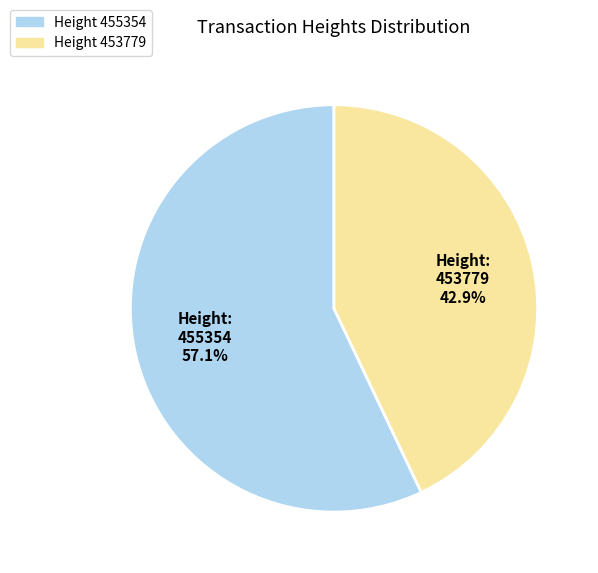

How many slices are in this pie chart?

2